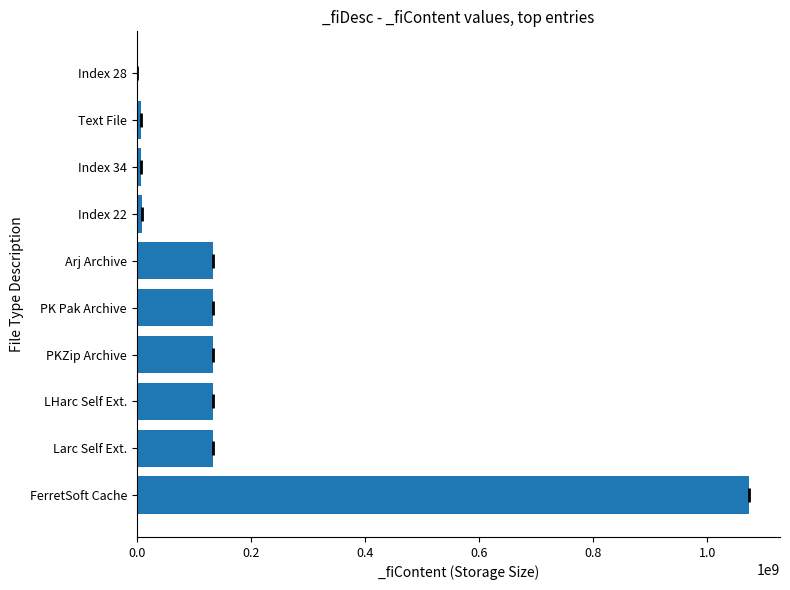

True or false: the data shows 134234112 at Larc Self Ext..

True